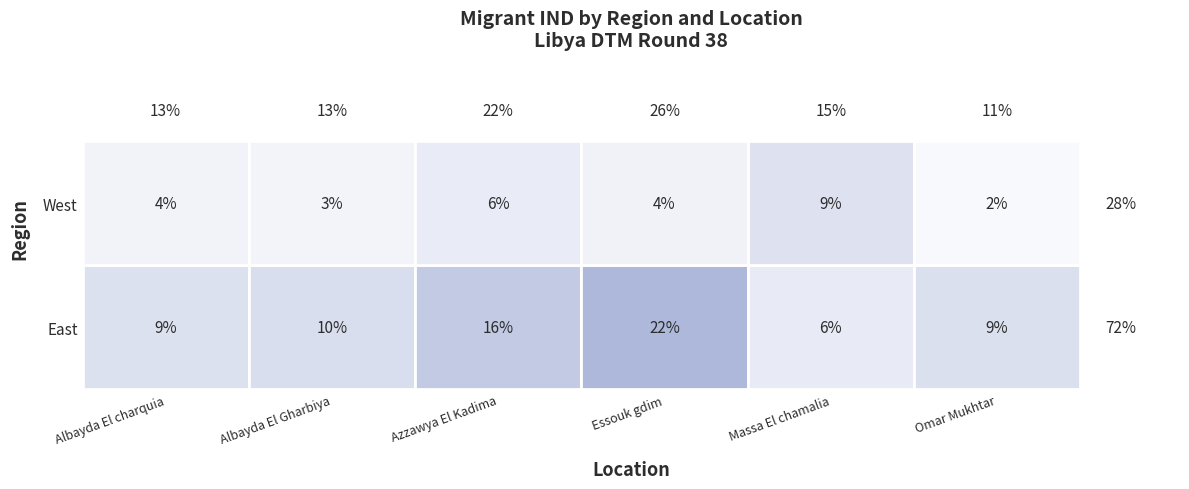

At which category does the chart reach its peak across all series?

Essouk gdim